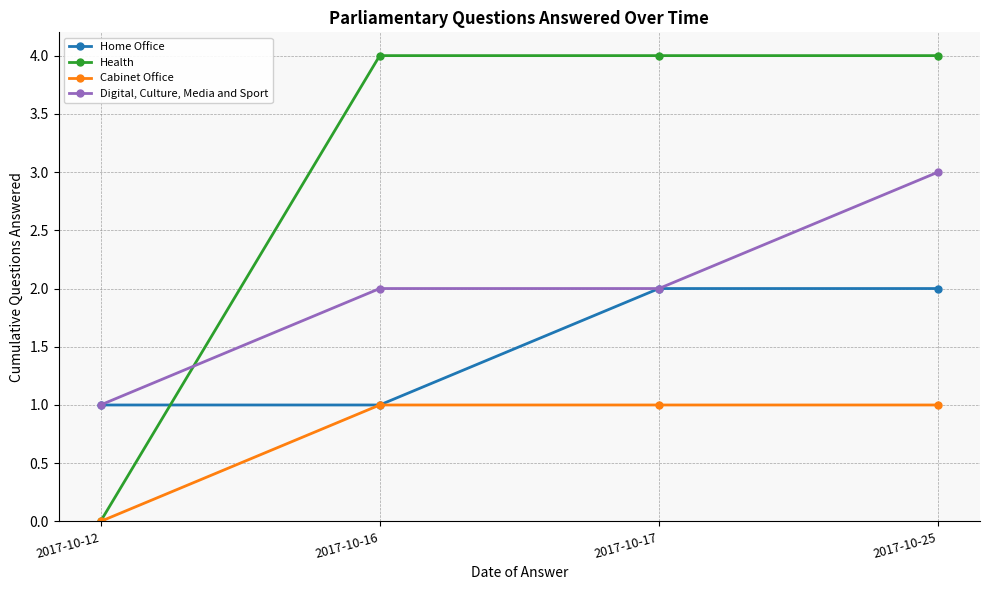

Does the chart have visible grid lines?

Yes